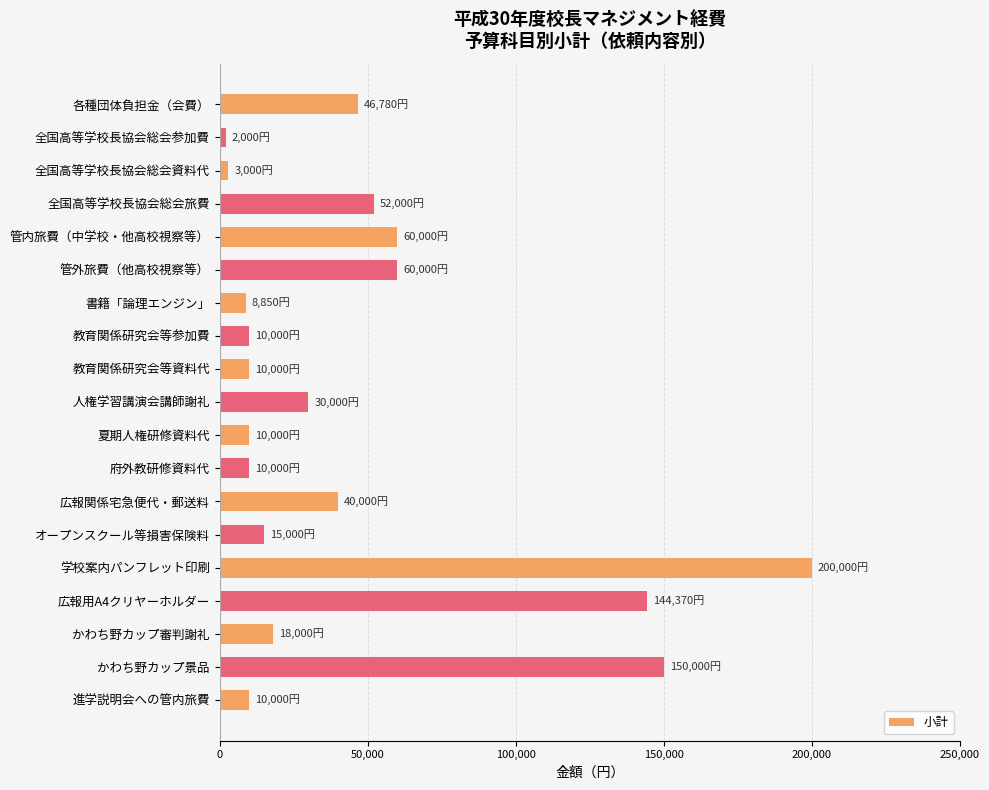

At which category does the chart reach its peak across all series?

学校案内パンフレット印刷